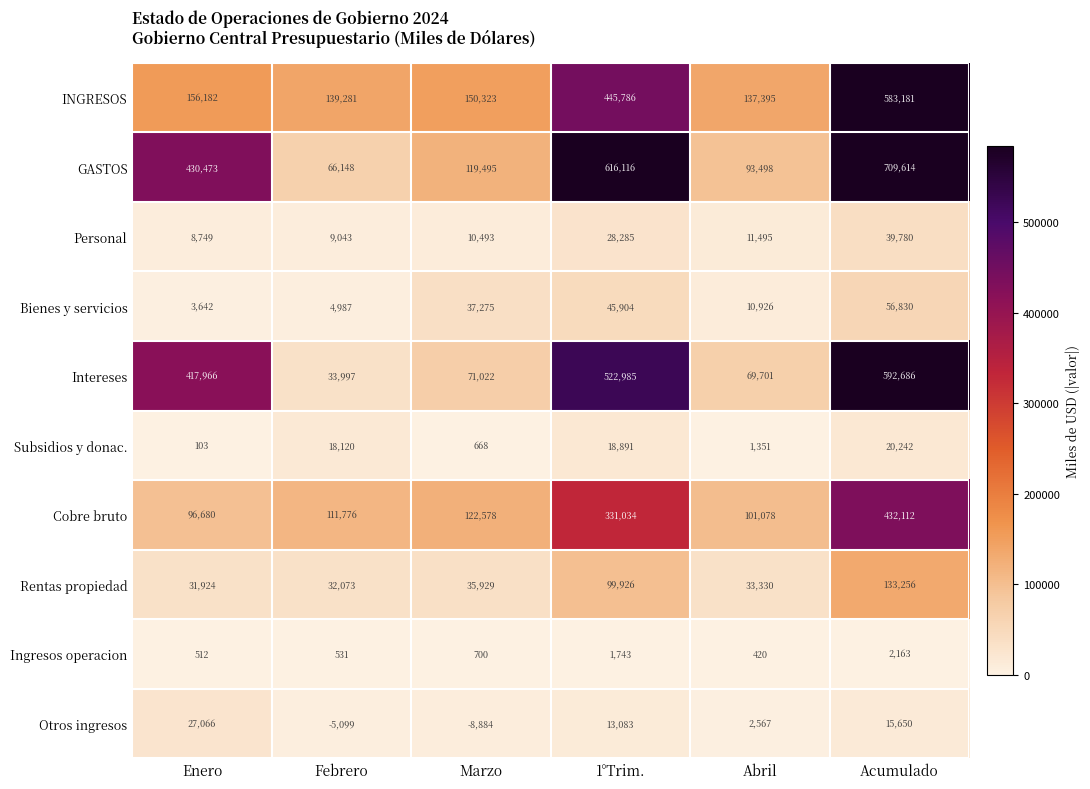

The Subsidios y donac. series shows 31269 at Febrero. True or false?

False